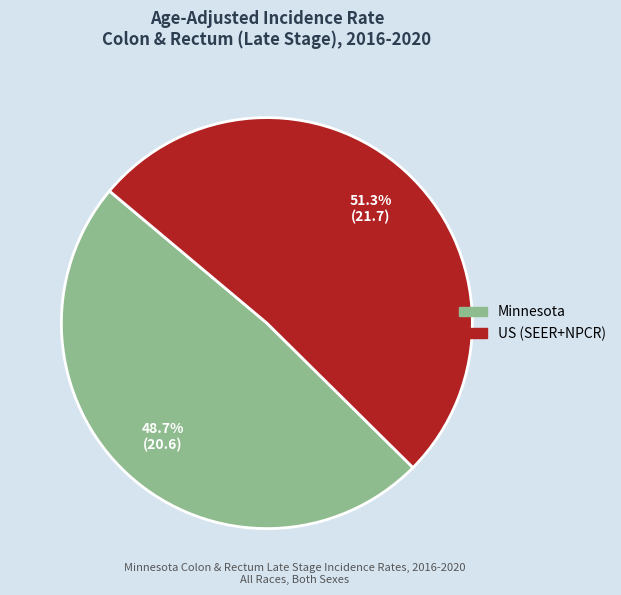

Is it true that Minnesota is 49% of the pie?

True